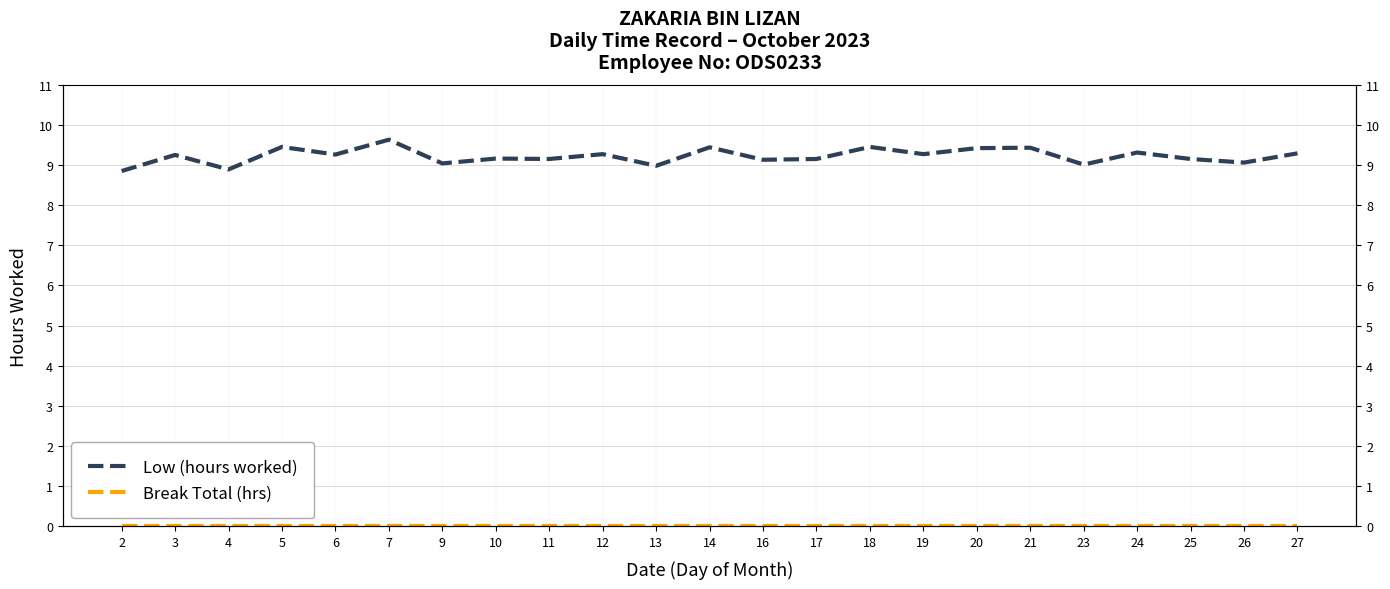

Reading left to right, extract all data points from this chart.

Low (hours worked): 2=8.8	3=9.2	4=8.9	5=9.4	6=9.3	7=9.6	9=9.0	10=9.2	11=9.2	12=9.3	13=9.0	14=9.4	16=9.1	17=9.2	18=9.4	19=9.3	20=9.4	21=9.4	23=9.0	24=9.3	25=9.2	26=9.1	27=9.3
Break Total (hrs): 2=0.0	3=0.0	4=0.0	5=0.0	6=0.0	7=0.0	9=0.0	10=0.0	11=0.0	12=0.0	13=0.0	14=0.0	16=0.0	17=0.0	18=0.0	19=0.0	20=0.0	21=0.0	23=0.0	24=0.0	25=0.0	26=0.0	27=0.0